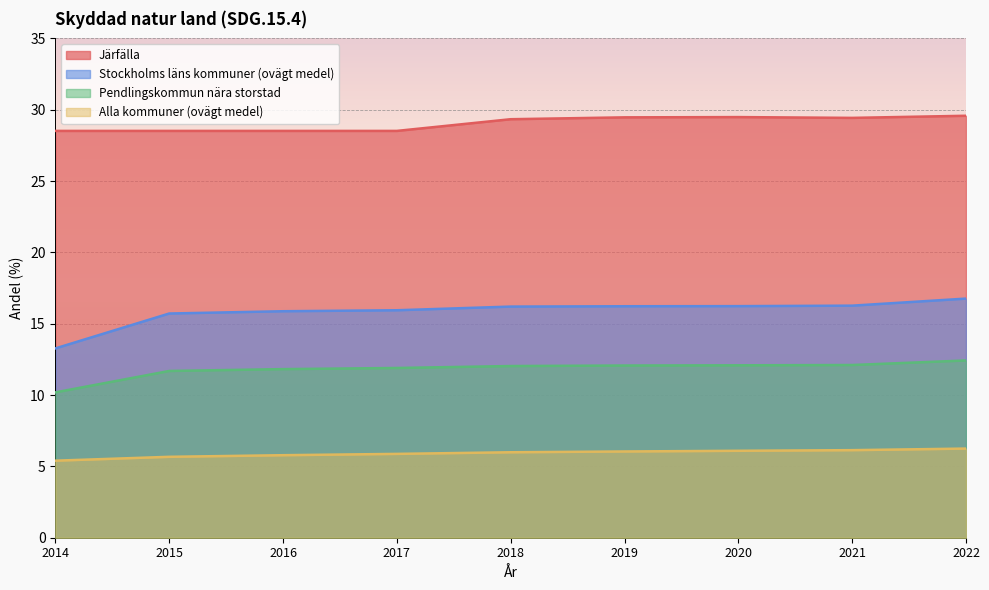

Which has a higher value, 2021 or 2018?

2021